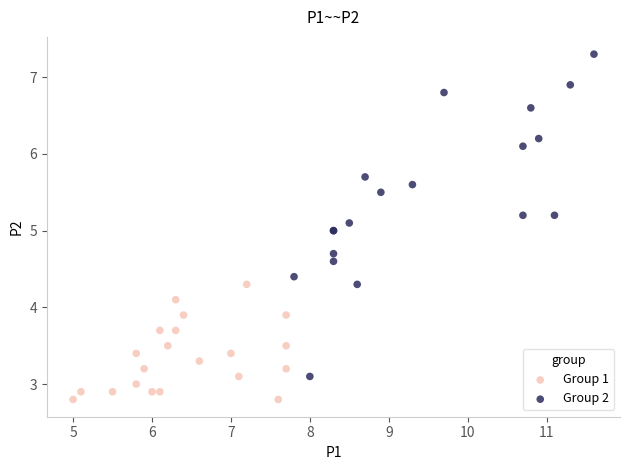

Which series contains the highest Y value?

Group 2